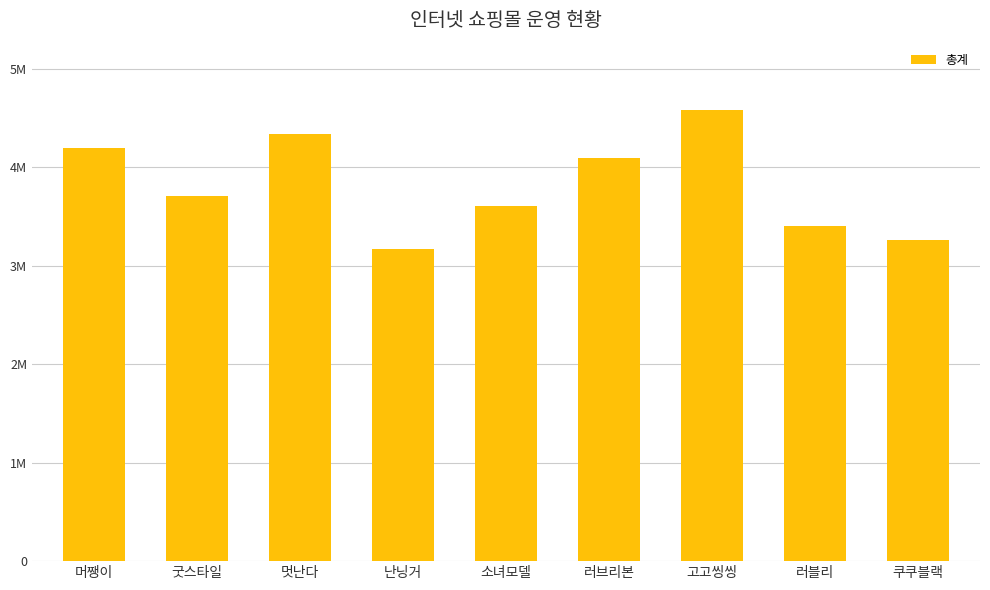

Reading right to left, what are all the values shown in this chart?

쿠쿠블랙=3265000	러블리=3405000	고고씽씽=4580000	러브리본=4100000	소녀모델=3610000	난닝거=3170000	멋난다=4340000	굿스타일=3705000	머쨍이=4200000